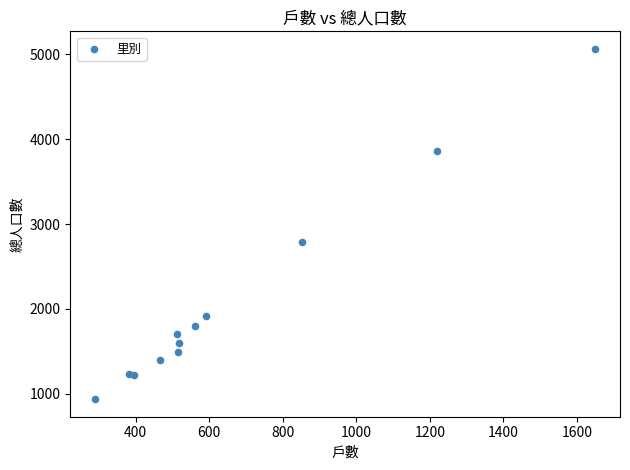

What Y value in the scatter plot is closest to 3001?

2788